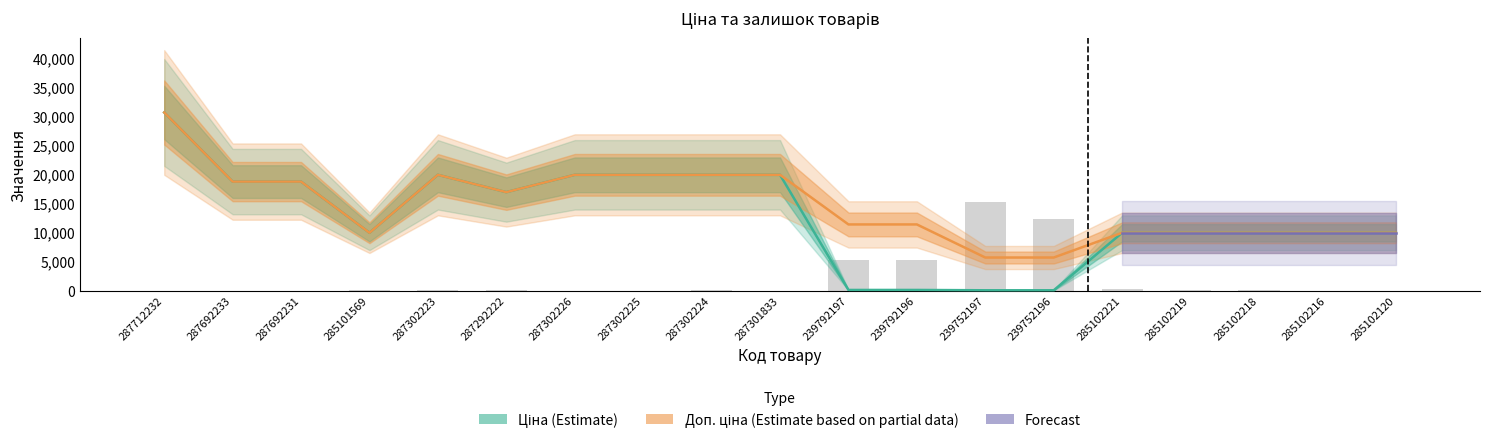

What is the average value of the Ціна series?

12910.5